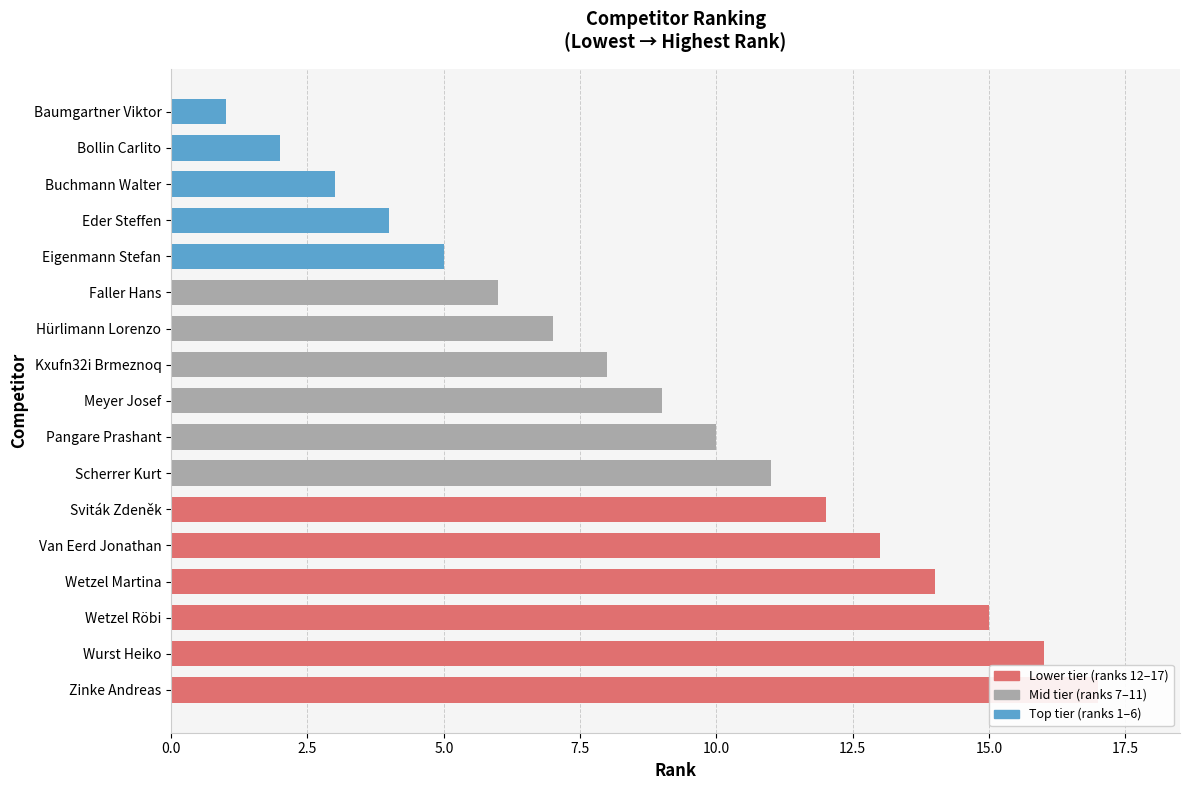

How many bars are there in total?

17